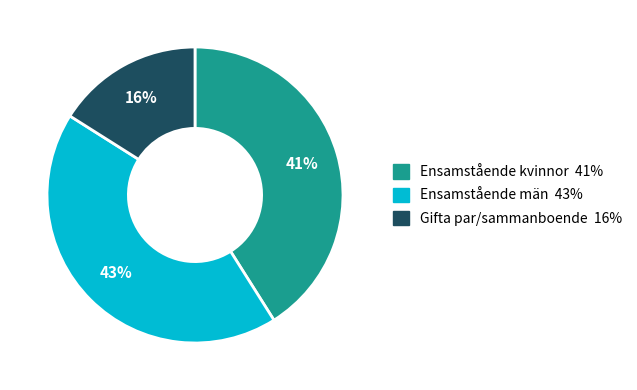

Which slice is the largest?

Ensamstående män